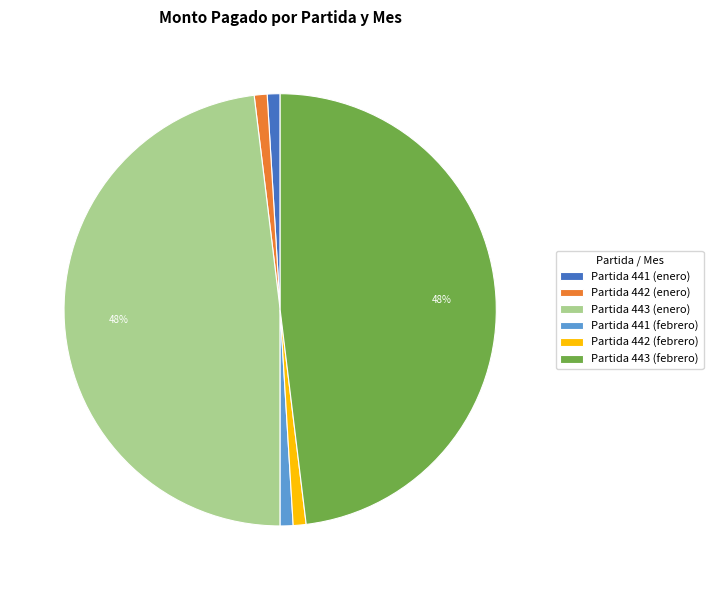

Do Partida 441 (febrero) and Partida 441 (enero) together represent more than half of the pie?

No